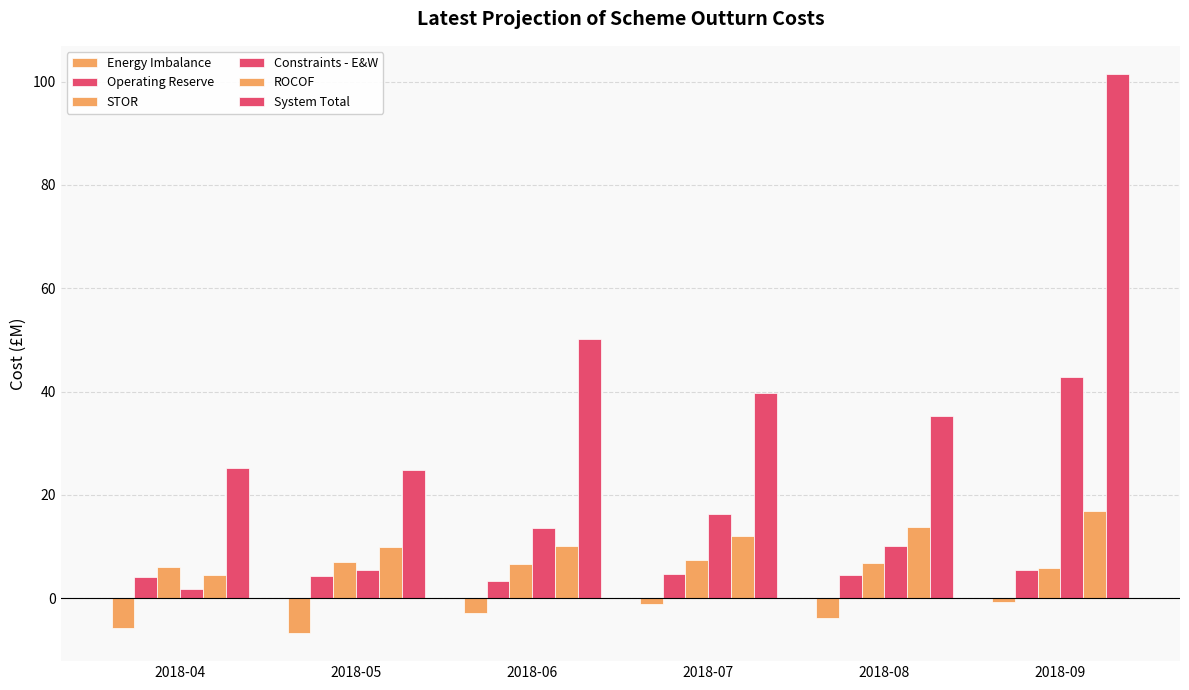

Rank the categories by System Total value from lowest to highest.

2018-05, 2018-04, 2018-08, 2018-07, 2018-06, 2018-09